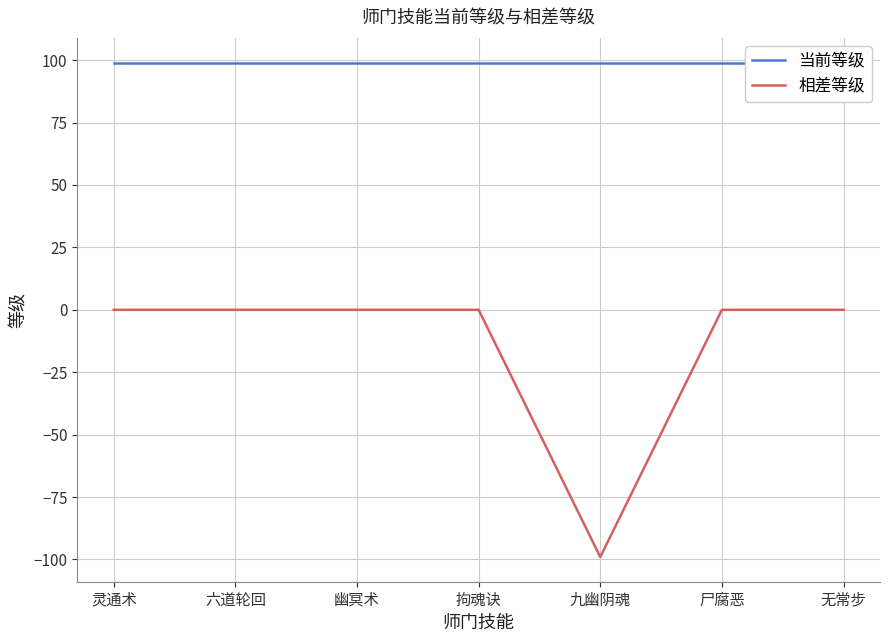

What is the smallest value displayed?

-99